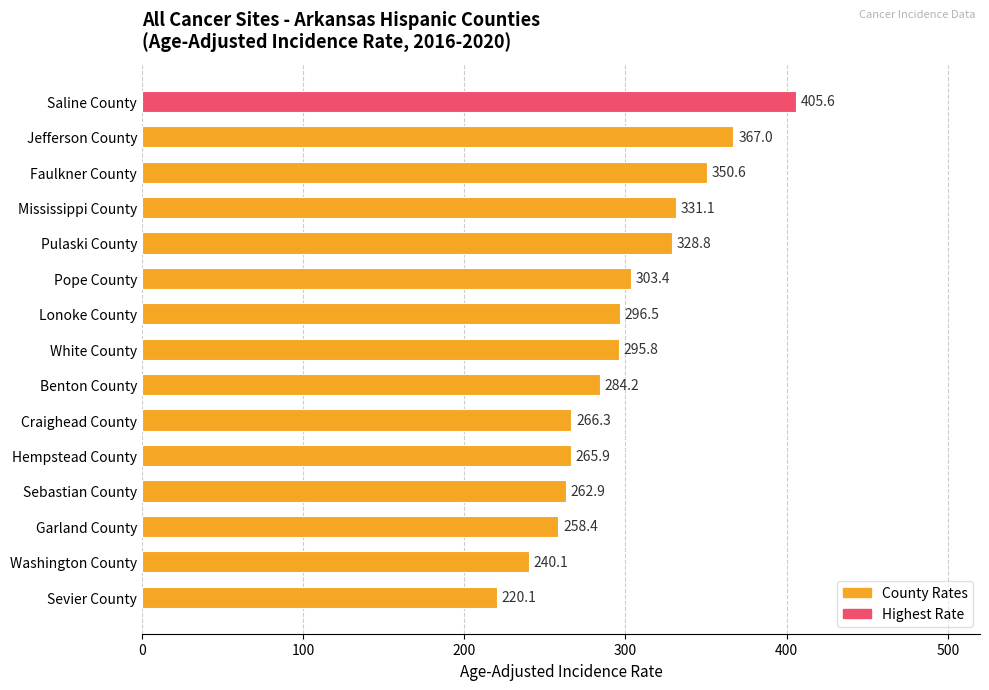

List the labels in order of value, smallest first.

Sevier County, Washington County, Garland County, Sebastian County, Hempstead County, Craighead County, Benton County, White County, Lonoke County, Pope County, Pulaski County, Mississippi County, Faulkner County, Jefferson County, Saline County